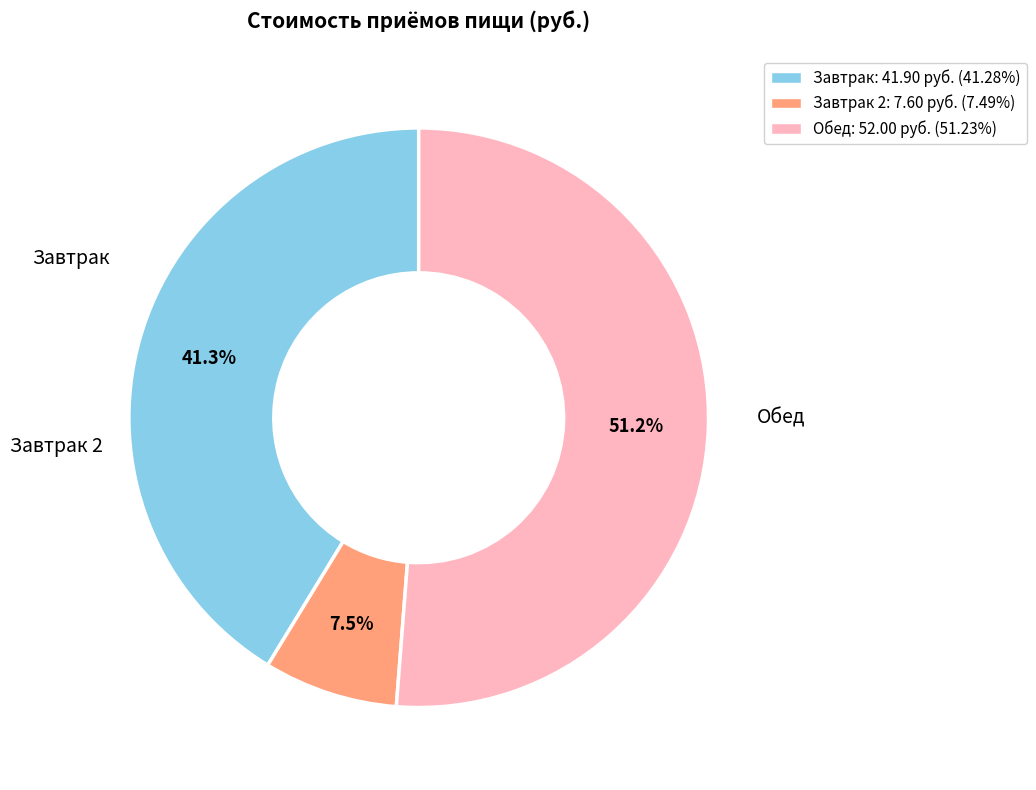

Do Обед: 52.00 руб. (51.23%) and Завтрак 2: 7.60 руб. (7.49%) together represent more than half of the pie?

Yes